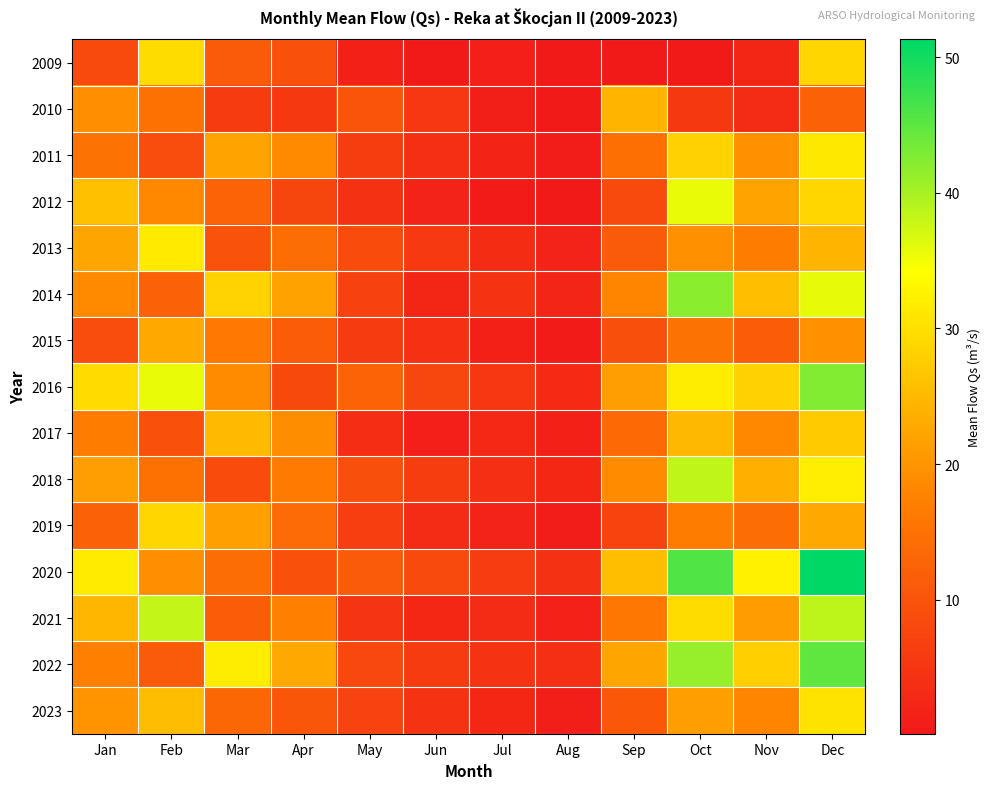

Which has a higher value, Jun or May?

May